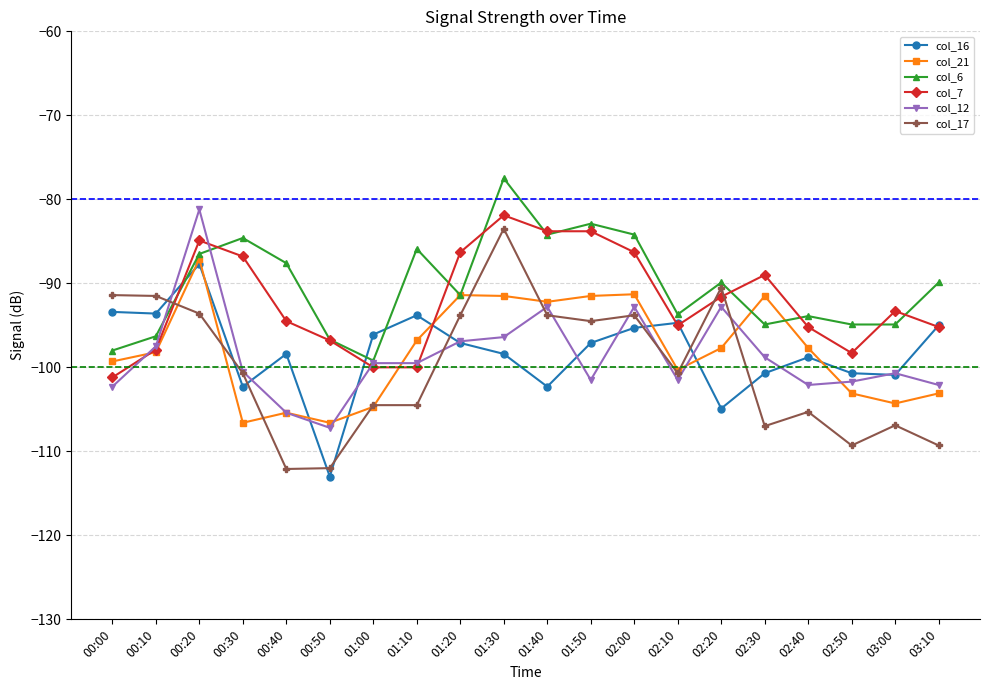

Where is the first local maximum for col_6?

00:30